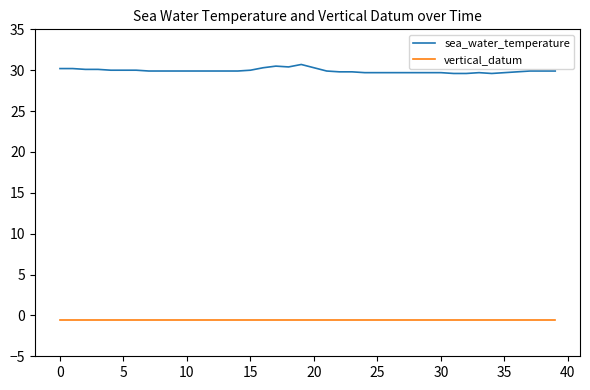

Rank the series by their maximum value, from highest to lowest.

sea_water_temperature, vertical_datum